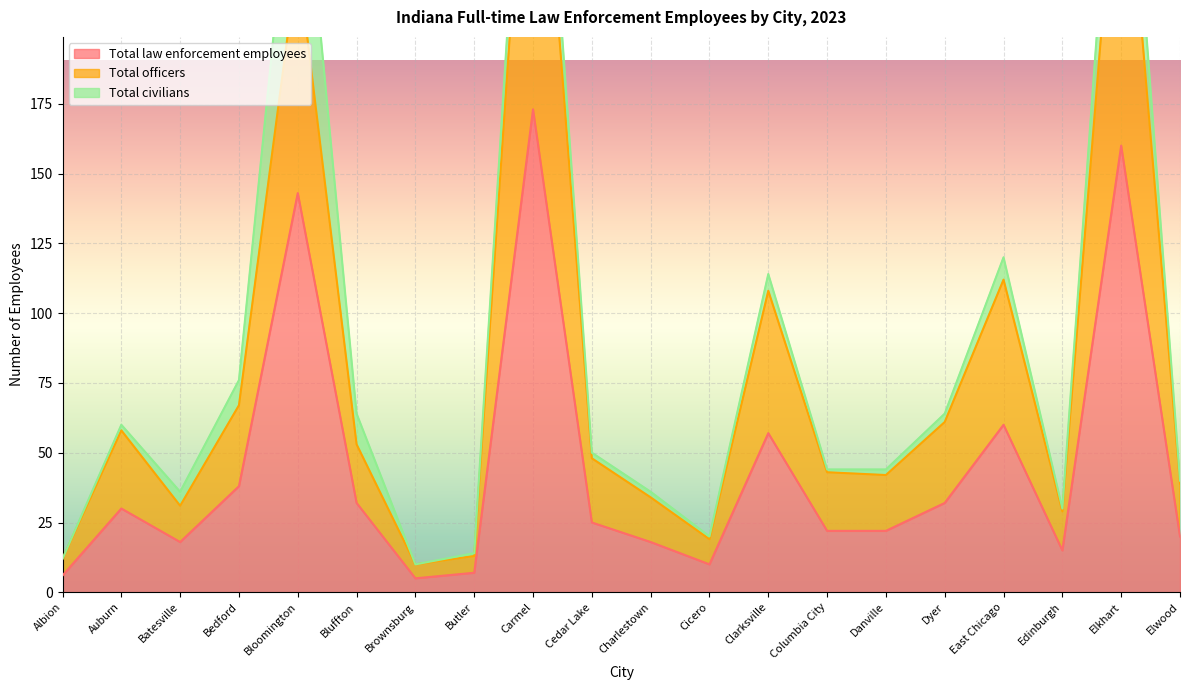

At which category does Total officers reach its first local peak?

Auburn